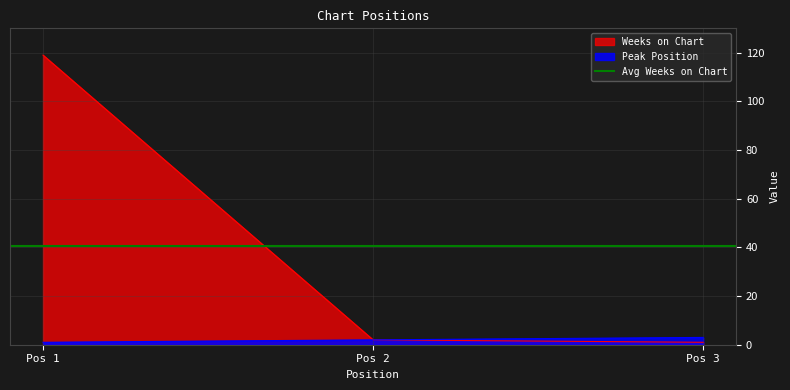

Is it true that Weeks on Chart equals 1 at Pos 3?

True